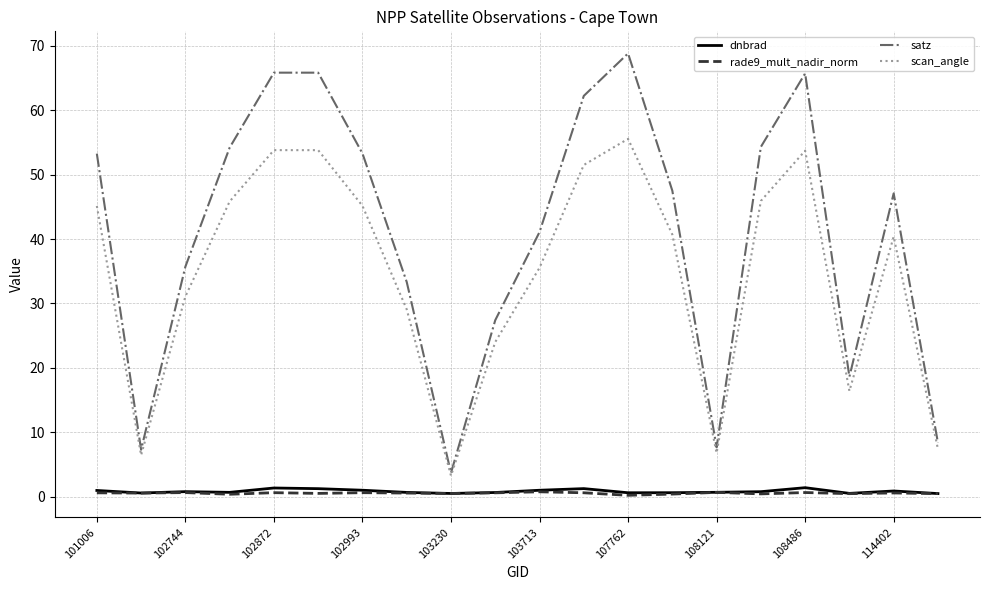

Which series has the largest range (max minus min)?

satz